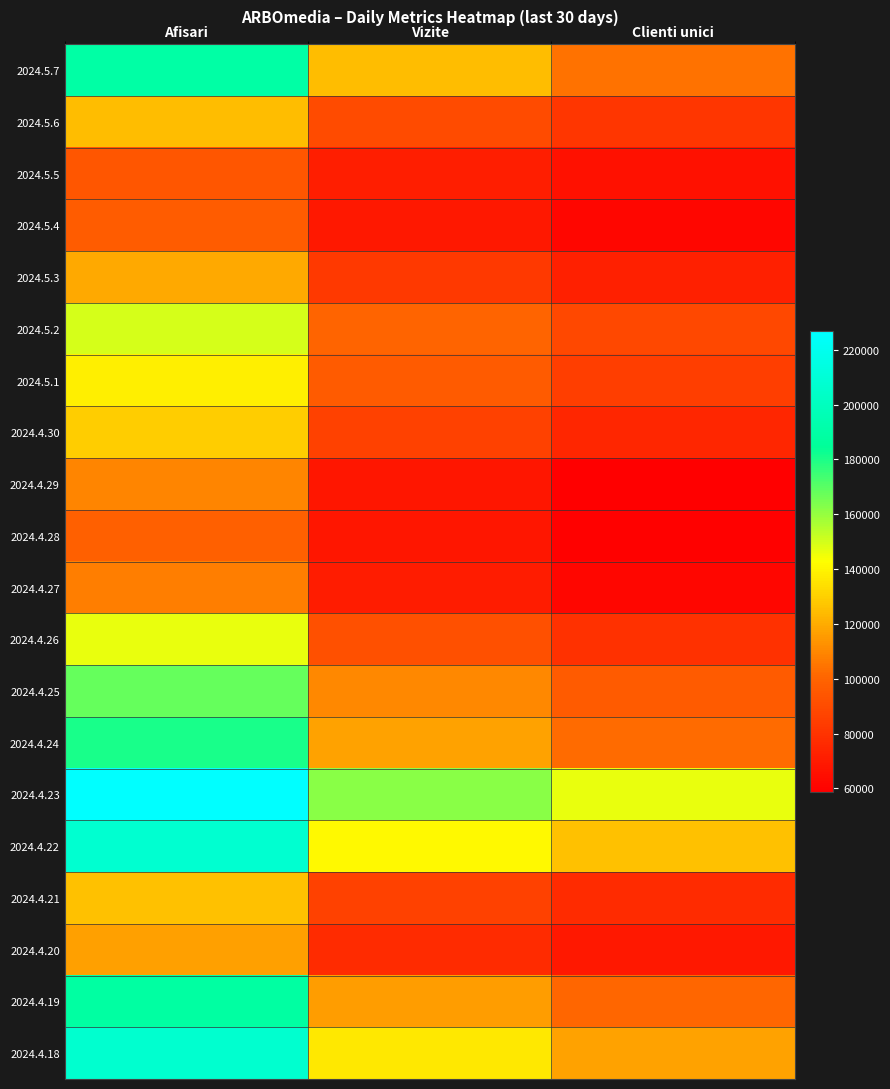

At which category is the sum across all series the highest?

Afisari